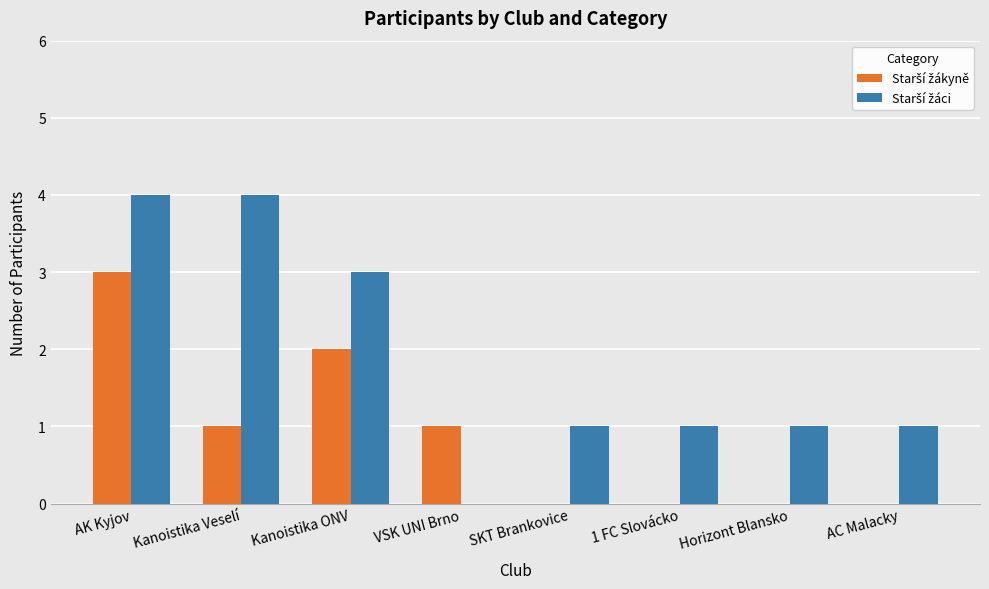

At which category is the sum across all series the highest?

AK Kyjov